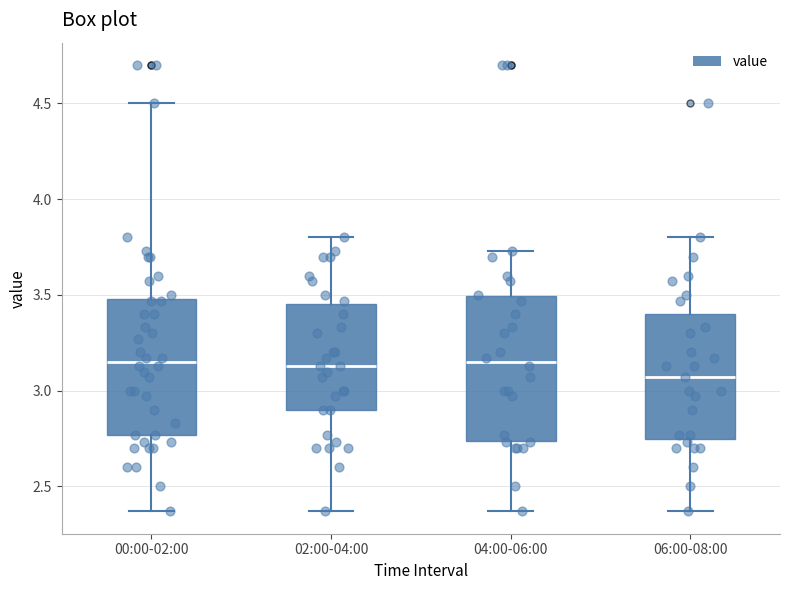

Where is the upper edge of the box for 06:00-08:00 on the y-axis? The values are not printed on the chart, so give them approximately, as read against the axis.

3.40